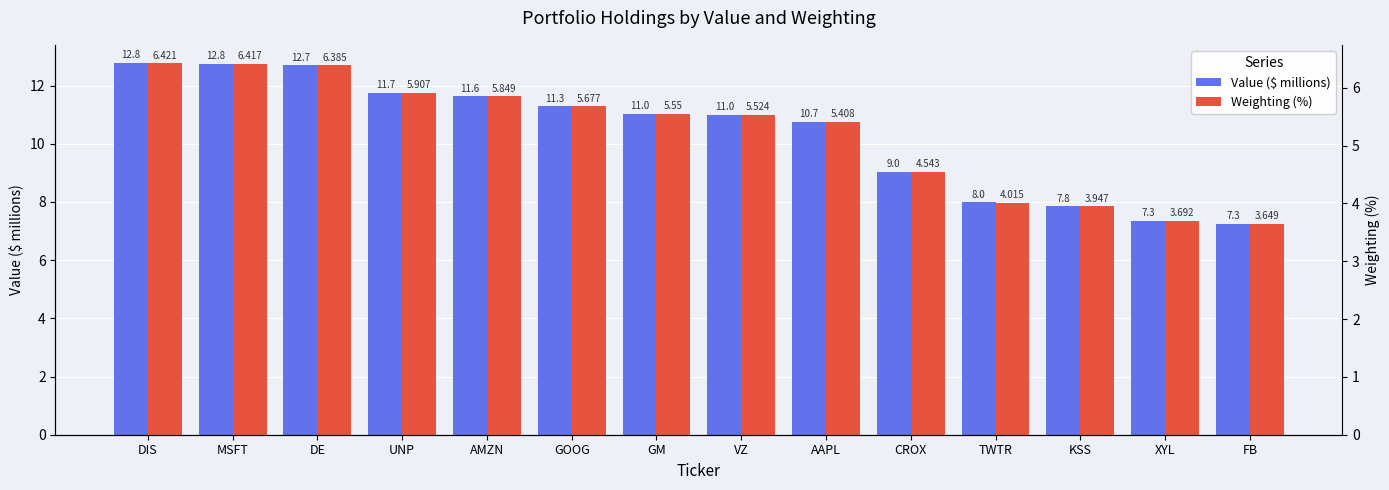

At which label is Value ($ millions) closest to 10?

AAPL